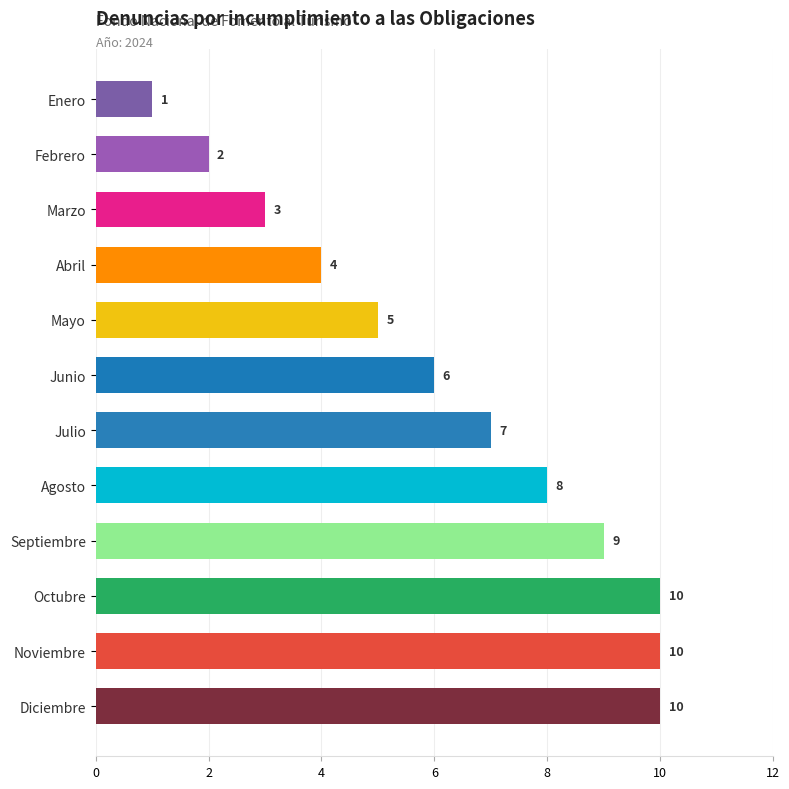

What is the label of the 8th bar from the bottom?

Mayo